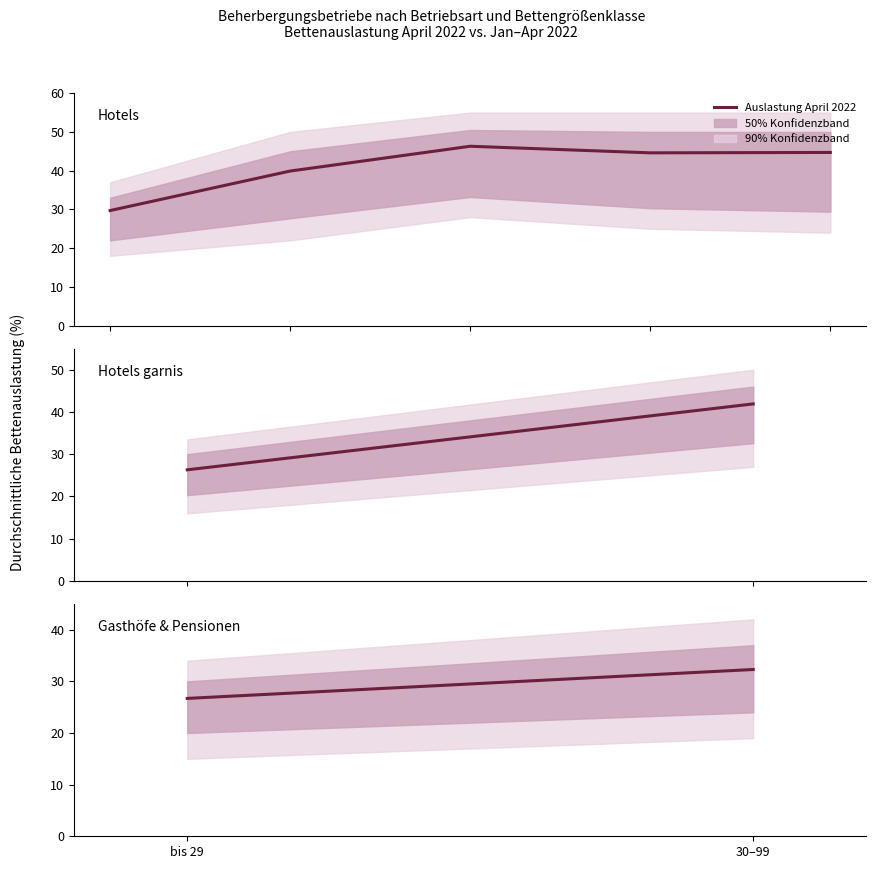

How many lines are shown in the chart?

1